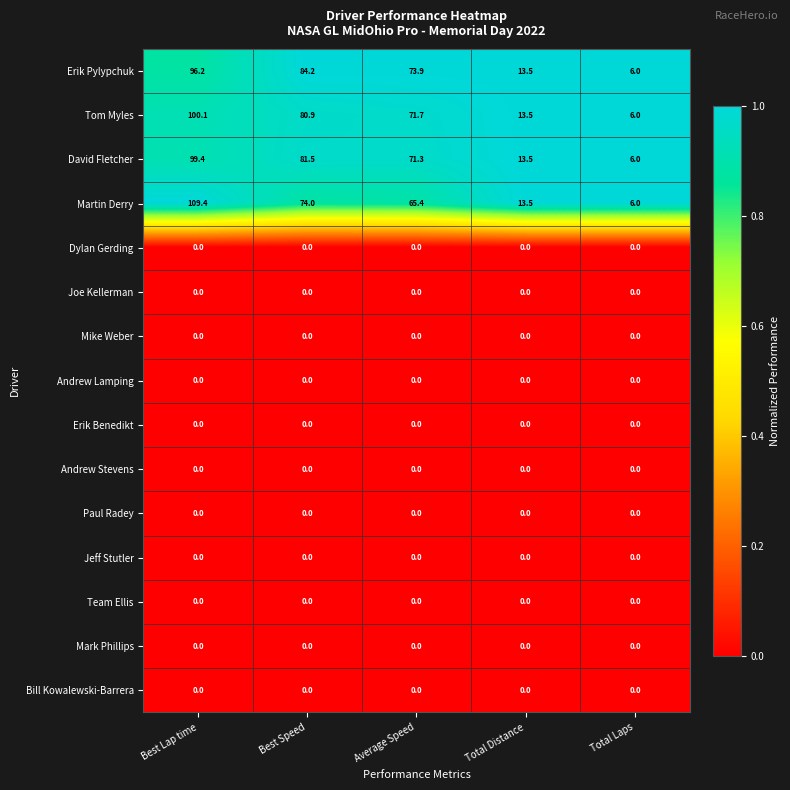

What is the difference between the highest and lowest values at Total Distance?

13.5